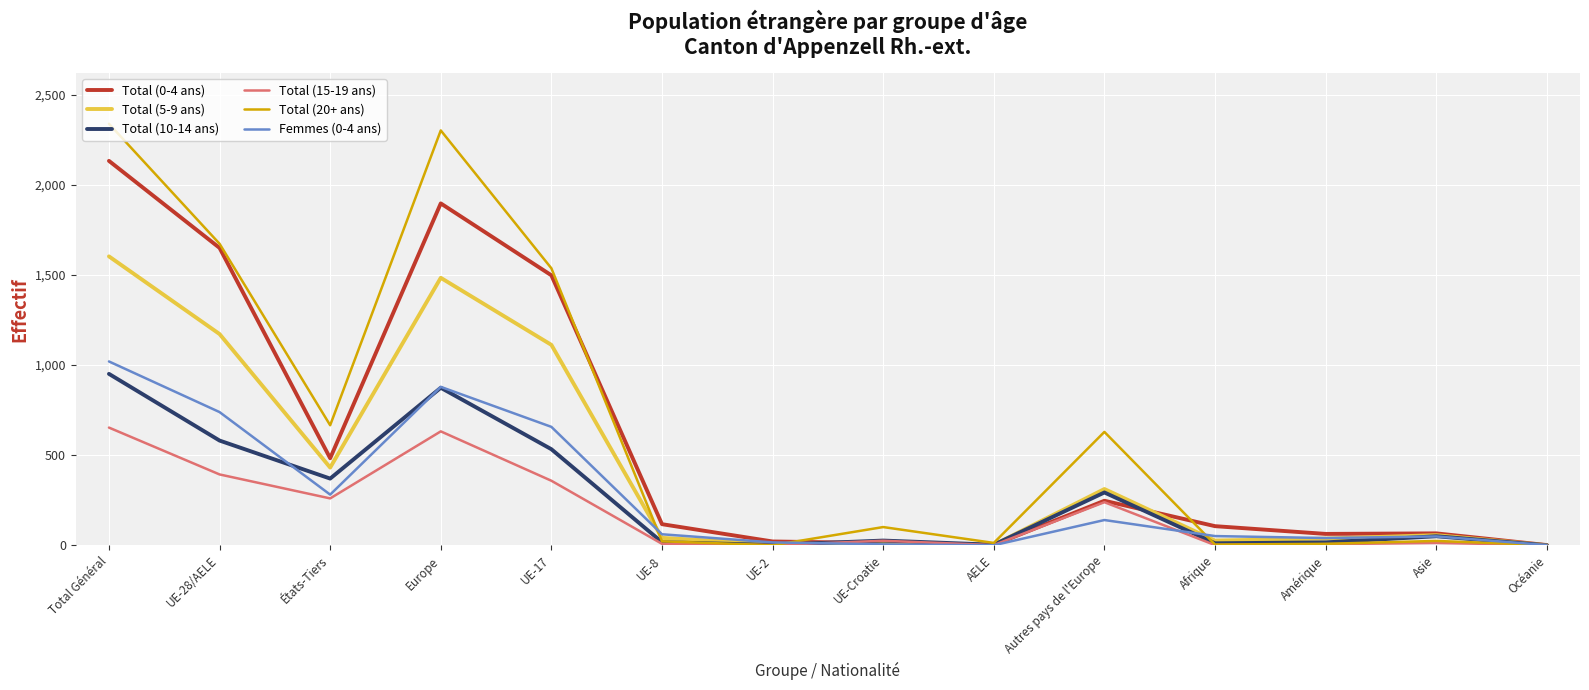

Which series changed the most between États-Tiers and Autres pays de l'Europe?

Total (0-4 ans)